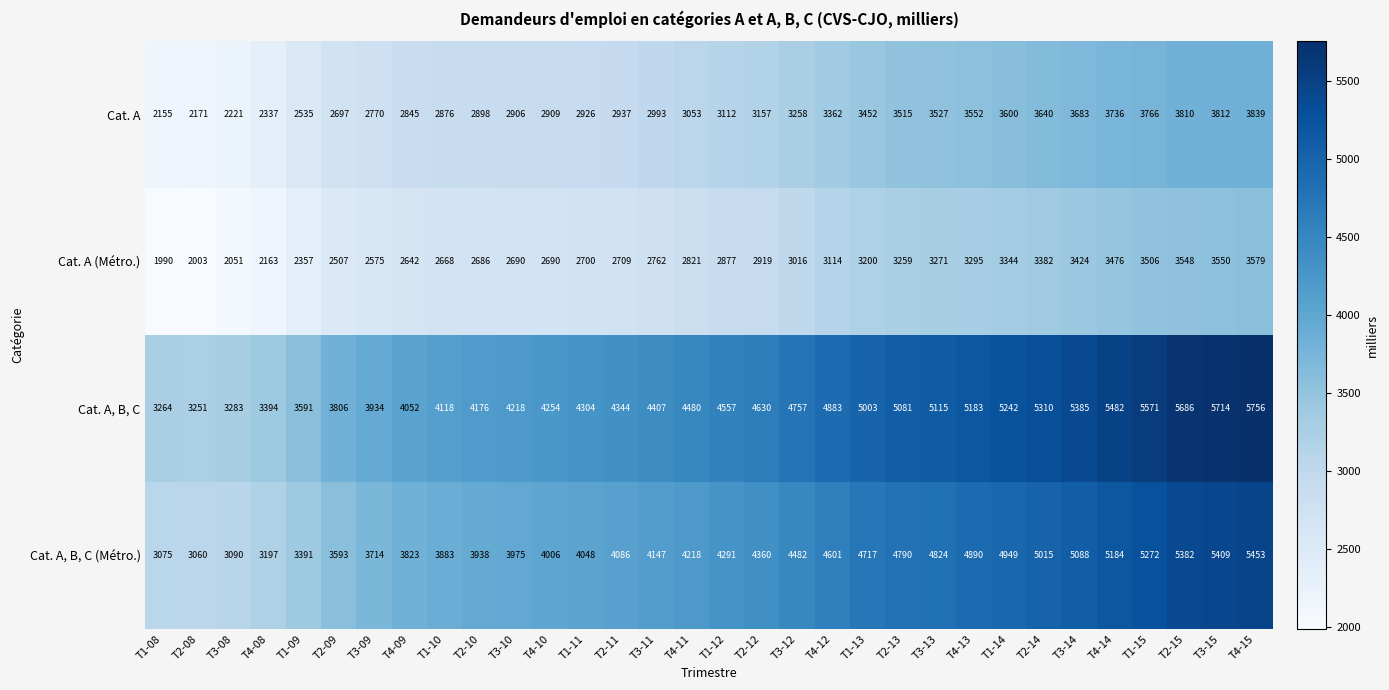

At how many categories does at least one series exceed 5587?

3